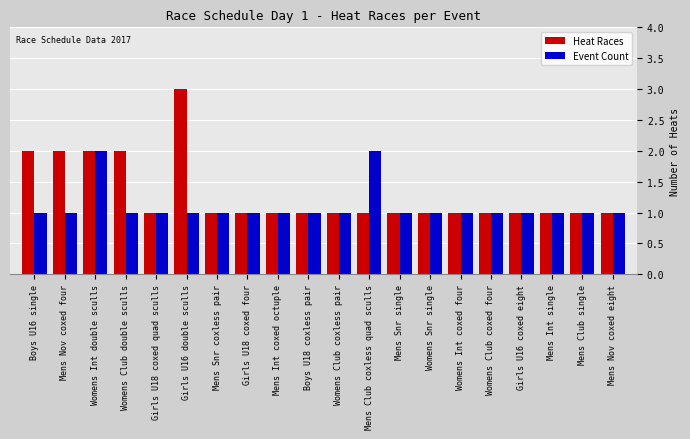

How many groups of bars are there?

20